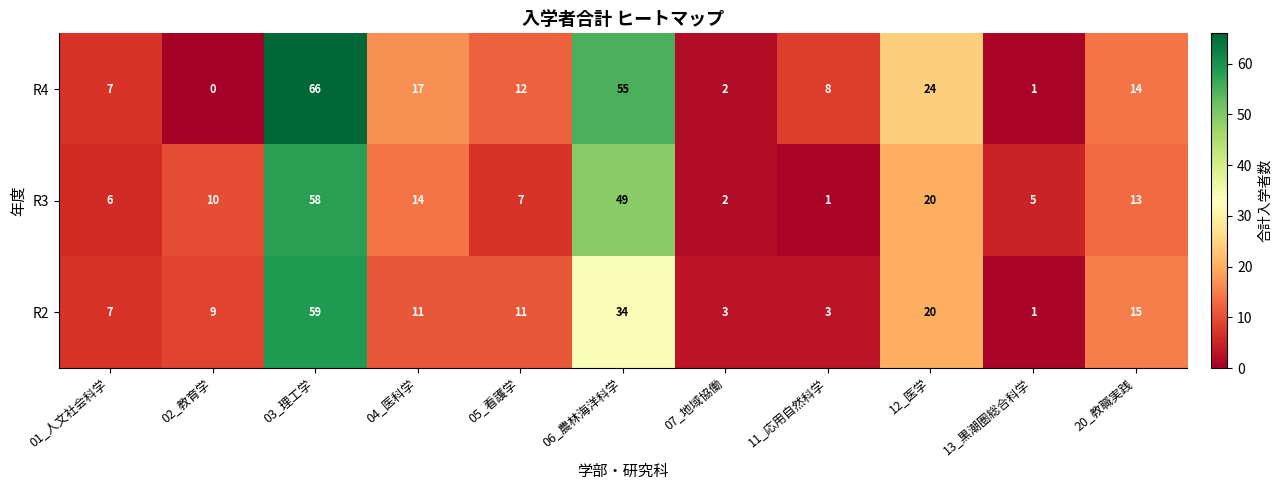

List the series in order of their peak value, lowest first.

R3, R2, R4